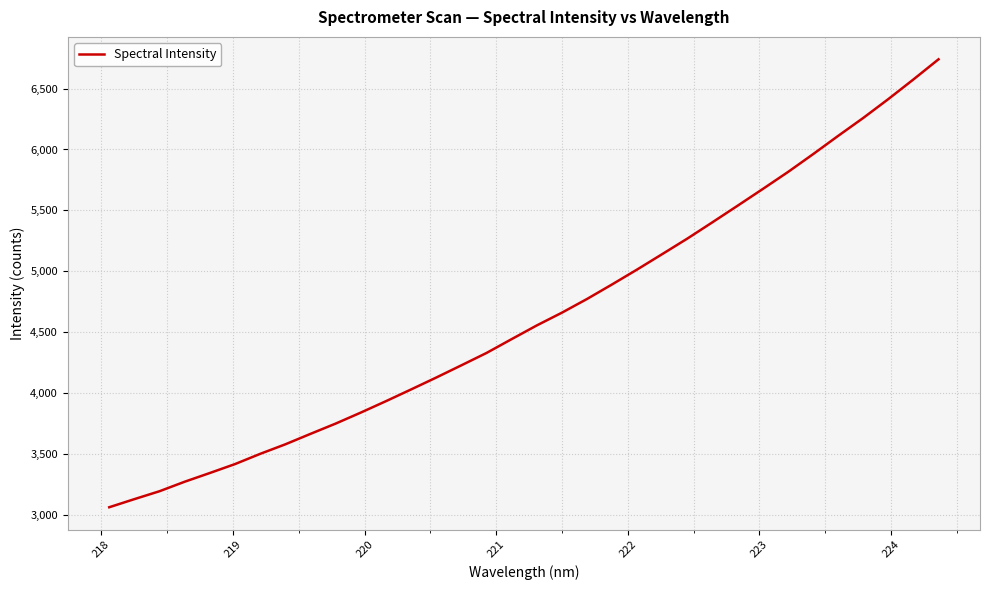

What is the greatest value displayed?

6741.2